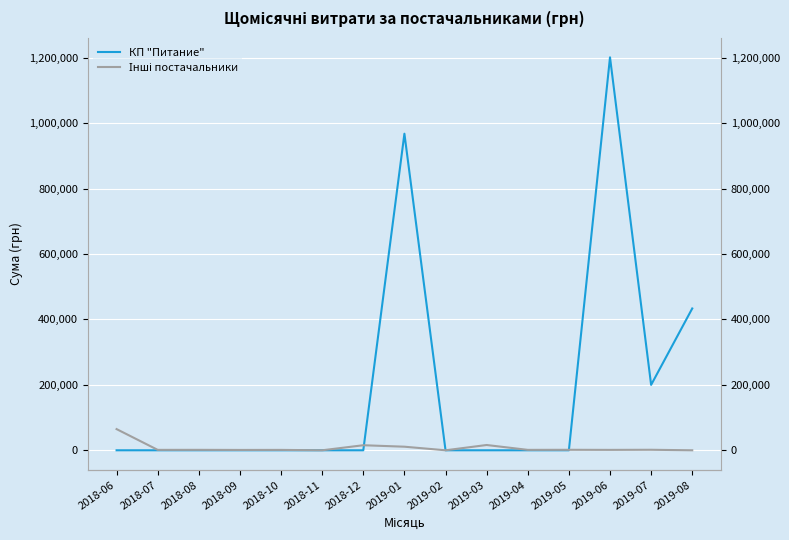

Which label corresponds to the largest value in the chart?

2019-06